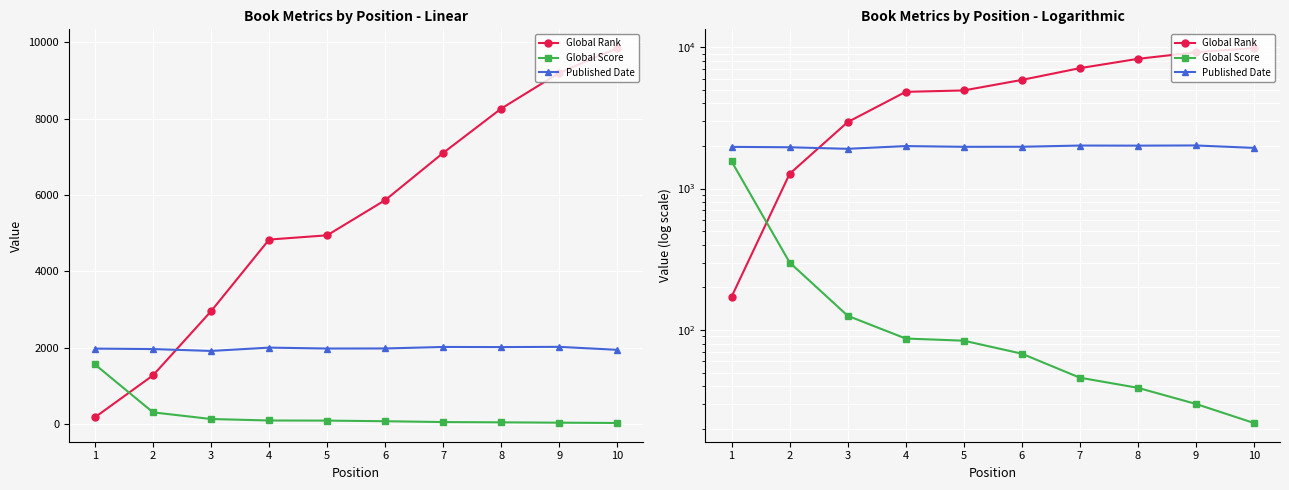

Rank the series by their maximum value, from highest to lowest.

Global Rank, Published Date, Global Score